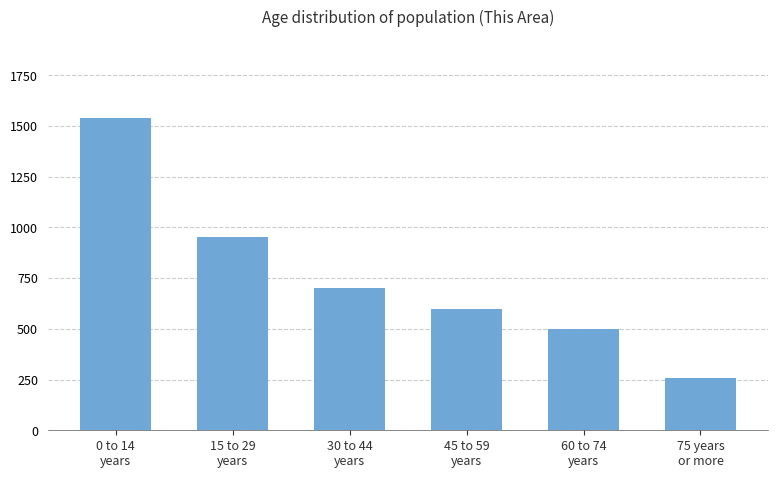

How many distinct data groups are displayed?

1